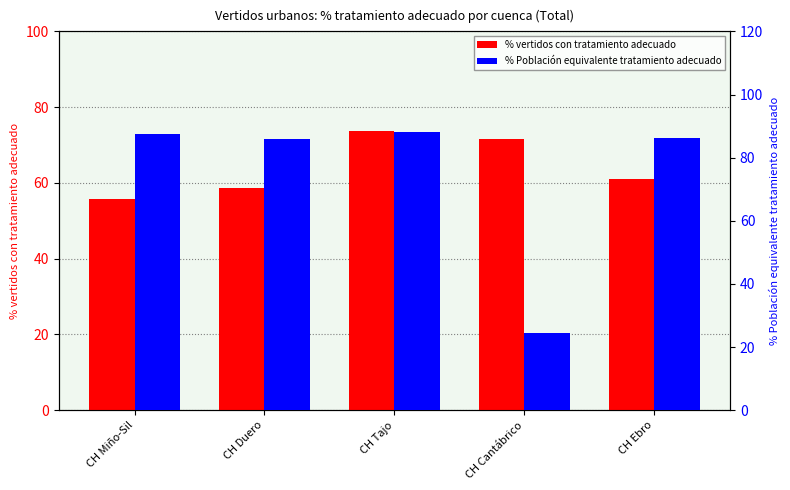

Is the value of % Población equivalente tratamiento adecuado at CH Cantábrico greater than the value of % vertidos con tratamiento adecuado at CH Ebro?

No